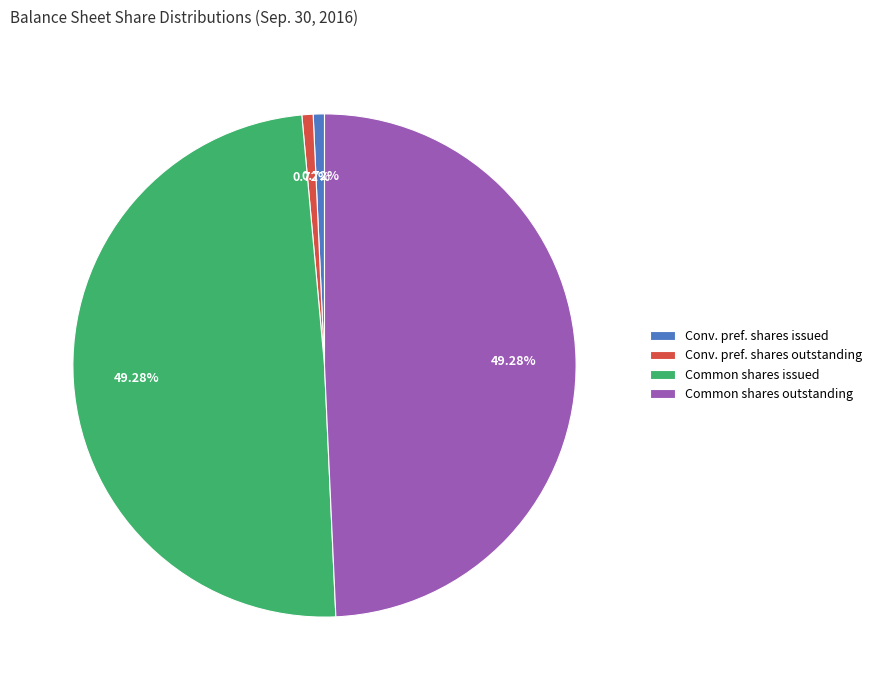

Combined, do Common shares outstanding and Common shares issued account for over 50%?

Yes